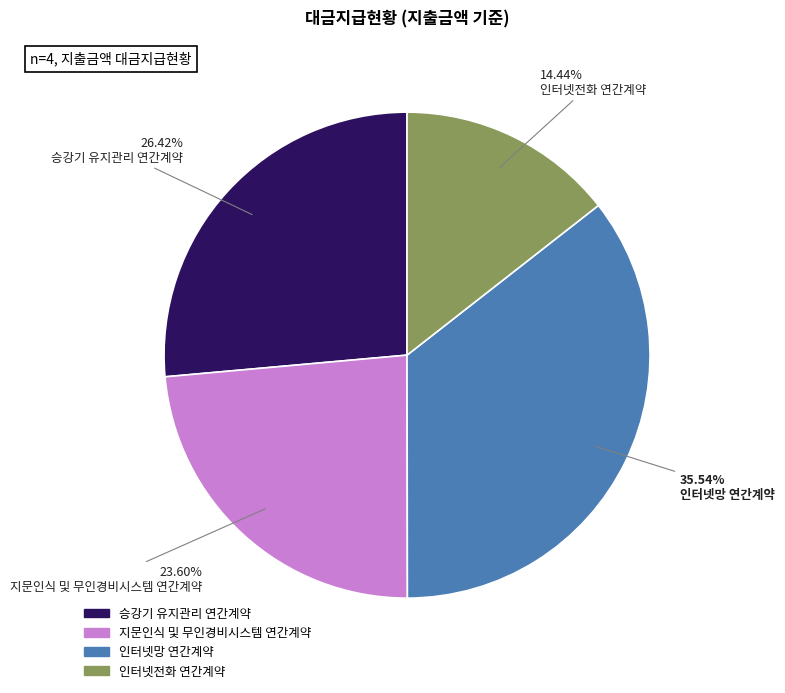

Approximately how many times larger is the value at 인터넷전화 연간계약 compared to 지문인식 및 무인경비시스템 연간계약?

0.6